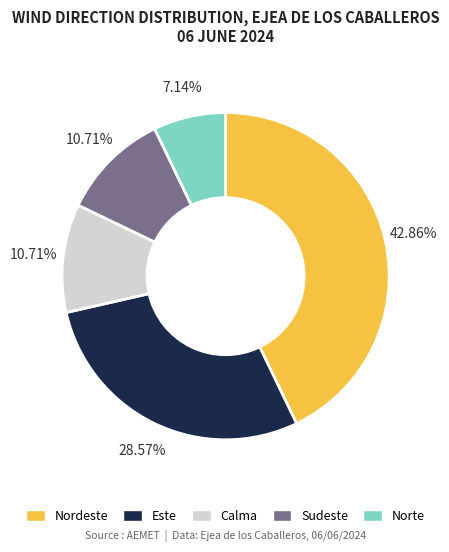

How much of the chart is everything except Sudeste?

89.3%